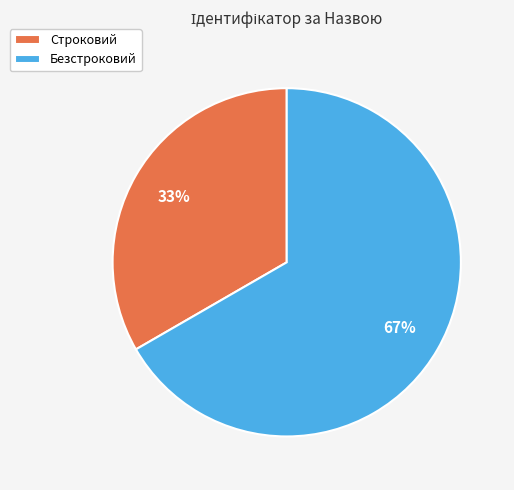

Which slice represents more than half of the pie?

Безстроковий